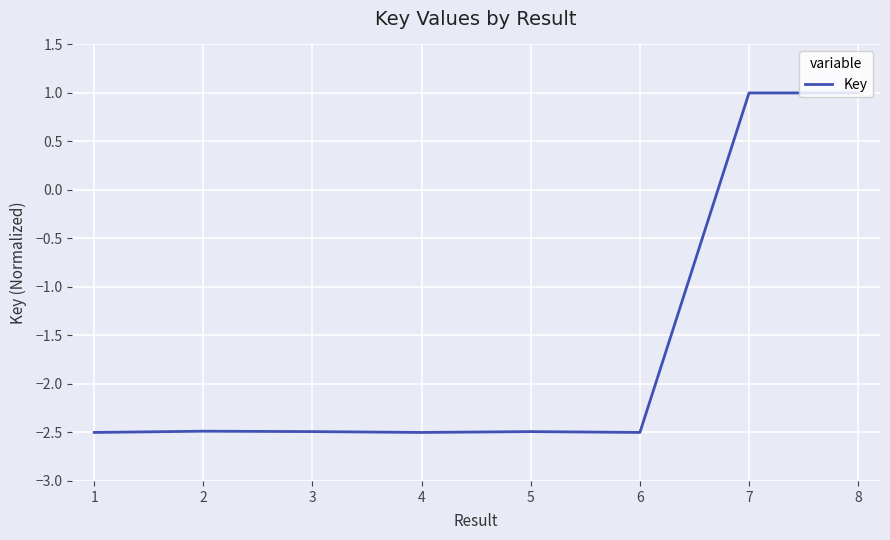

Count the number of values greater than -2.

2